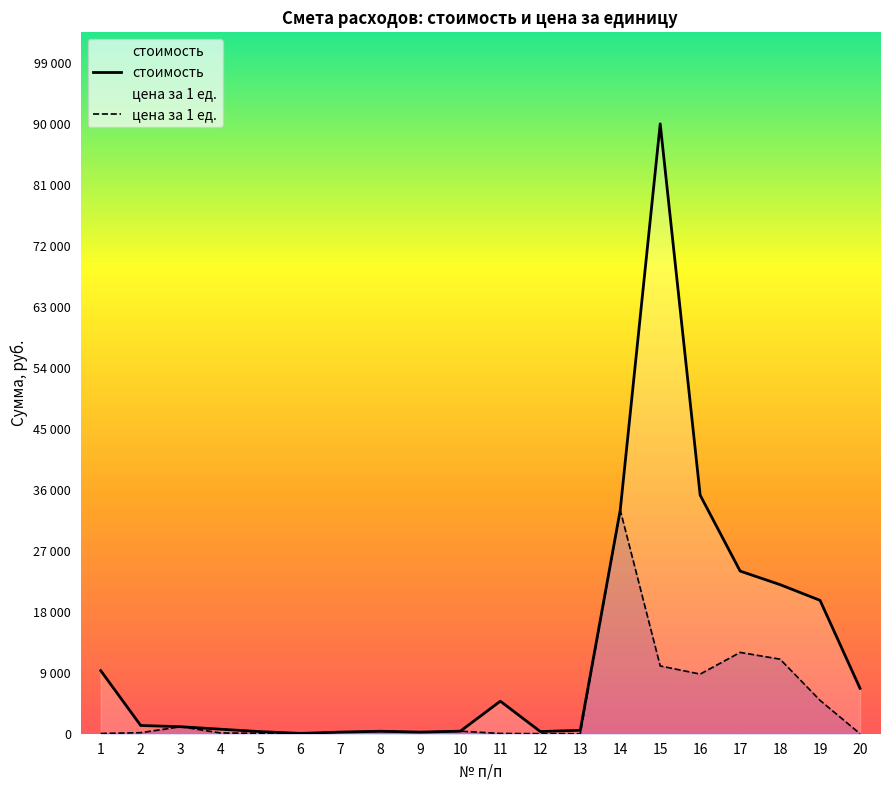

Rank the series by their average value, from highest to lowest.

стоимость, цена за 1 ед.